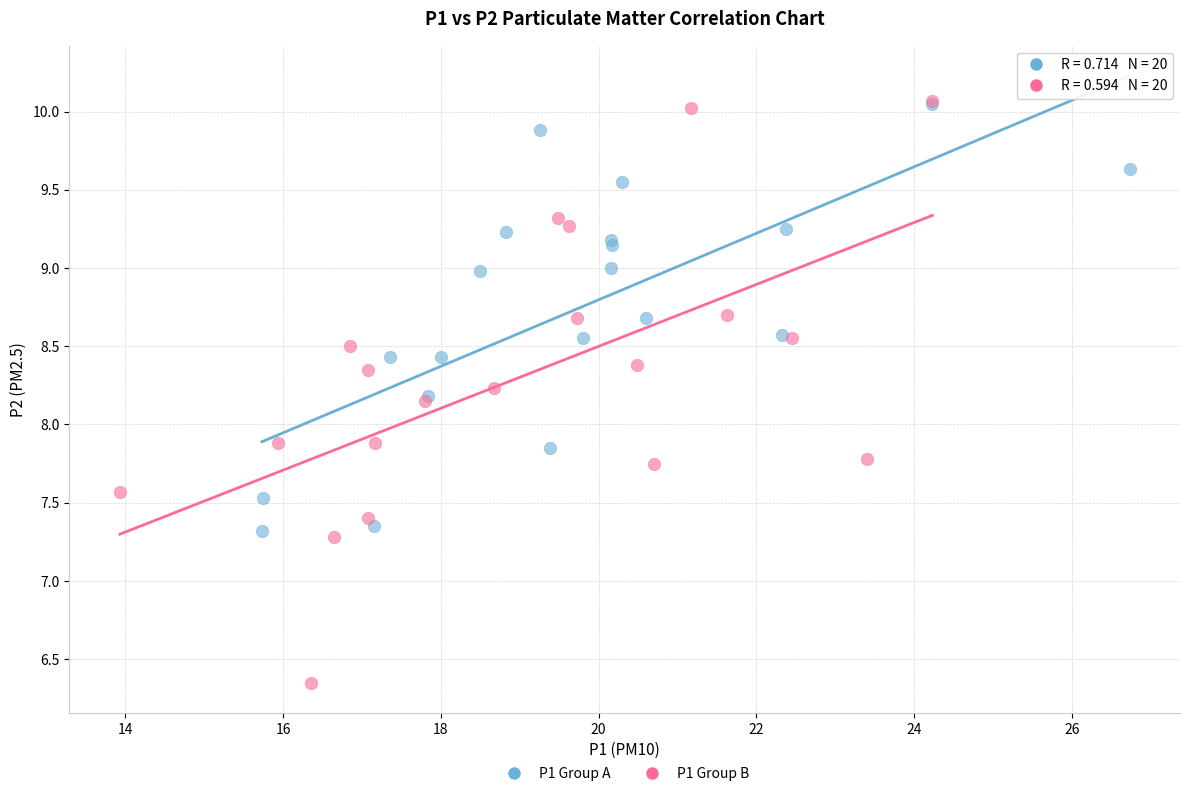

Which series has the widest spread of Y values?

P1 Group B